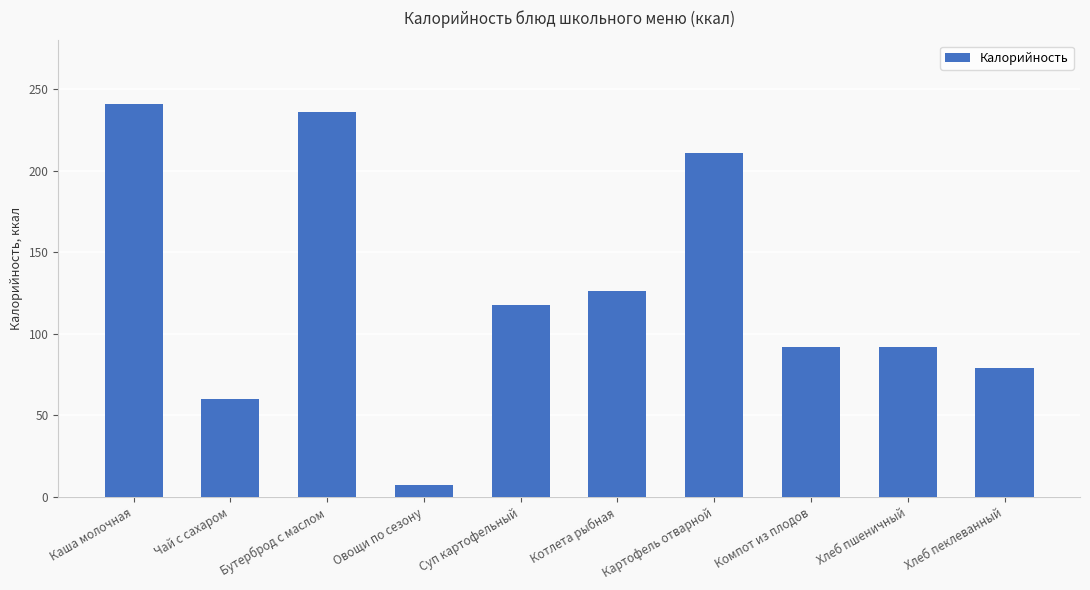

Reading left to right, extract all data points from this chart.

241.0	60.0	236.0	7.6	117.8	126.0	210.8	91.9	91.9	79.2